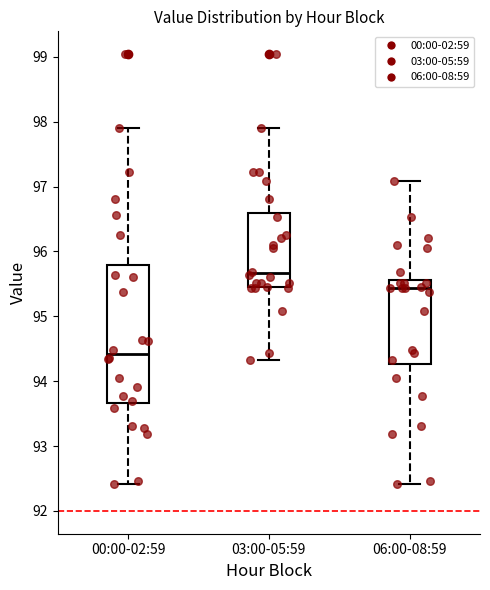

Reading left to right, read every box against the y-axis: the position of its median line, the range the box covers, and the ends of its whiskers. The values are not printed on the chart, so give them approximately, as read against the axis.

00:00-02:59: median 94.4, box 93.7 to 95.8, whiskers 92.4 to 97.9
03:00-05:59: median 95.7, box 95.4 to 96.6, whiskers 94.3 to 97.9
06:00-08:59: median 95.4, box 94.3 to 95.6, whiskers 92.4 to 97.1